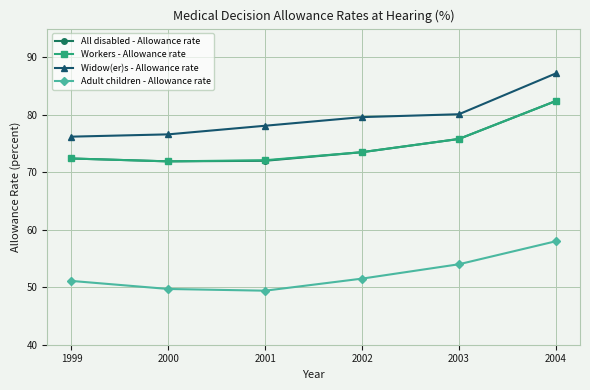

What is the lowest value of the Widow(er)s - Allowance rate series?

76.2